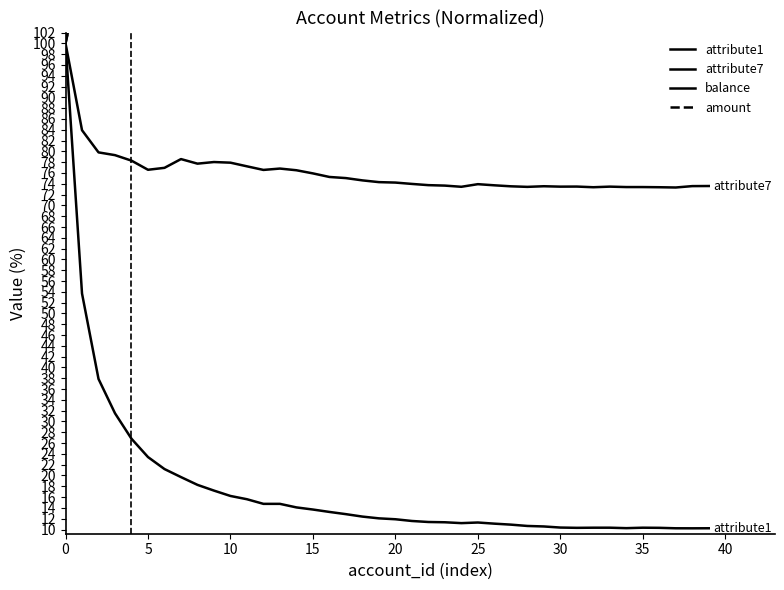

Where is the first local maximum for attribute1?

25